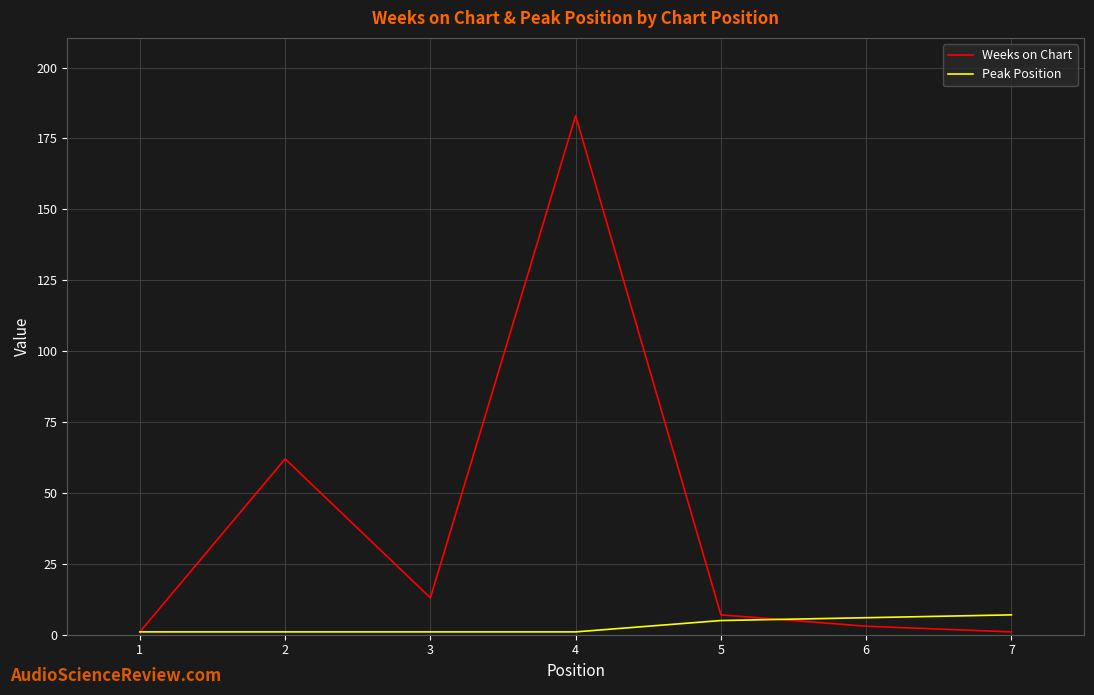

List the series in order of their peak value, lowest first.

Peak Position, Weeks on Chart